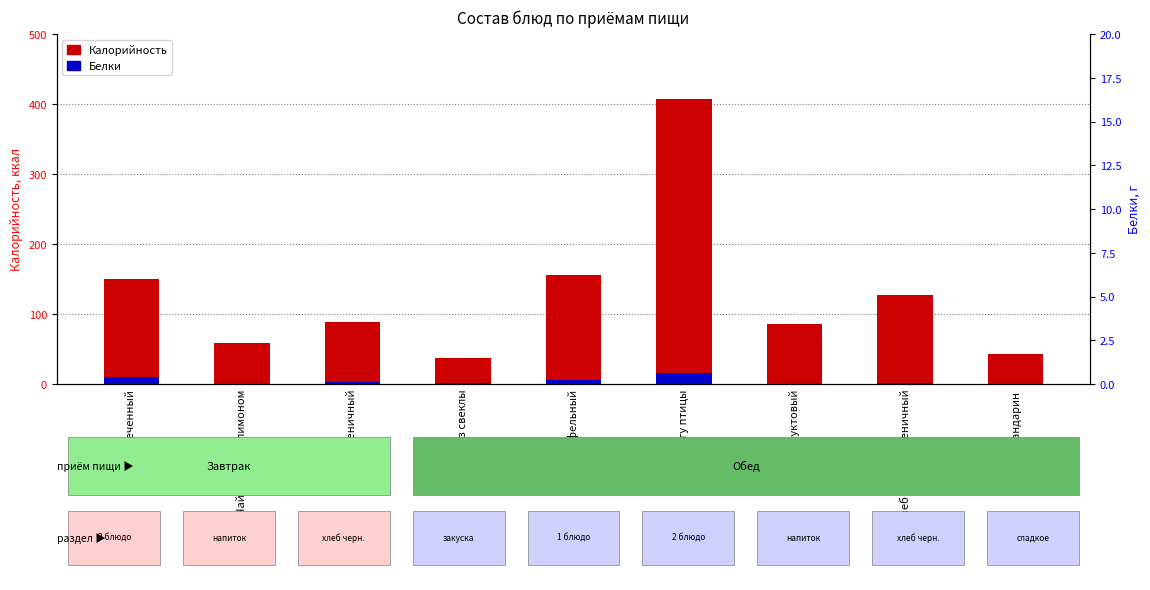

Reading right to left, extract all data points from this chart.

Калорийность: 43.0	126.7	86.0	407.6	156.3	37.4	88.8	58.6	149.9
Белки: 0.0	1.9	0.2	15.7	5.1	0.9	3.0	0.2	10.7